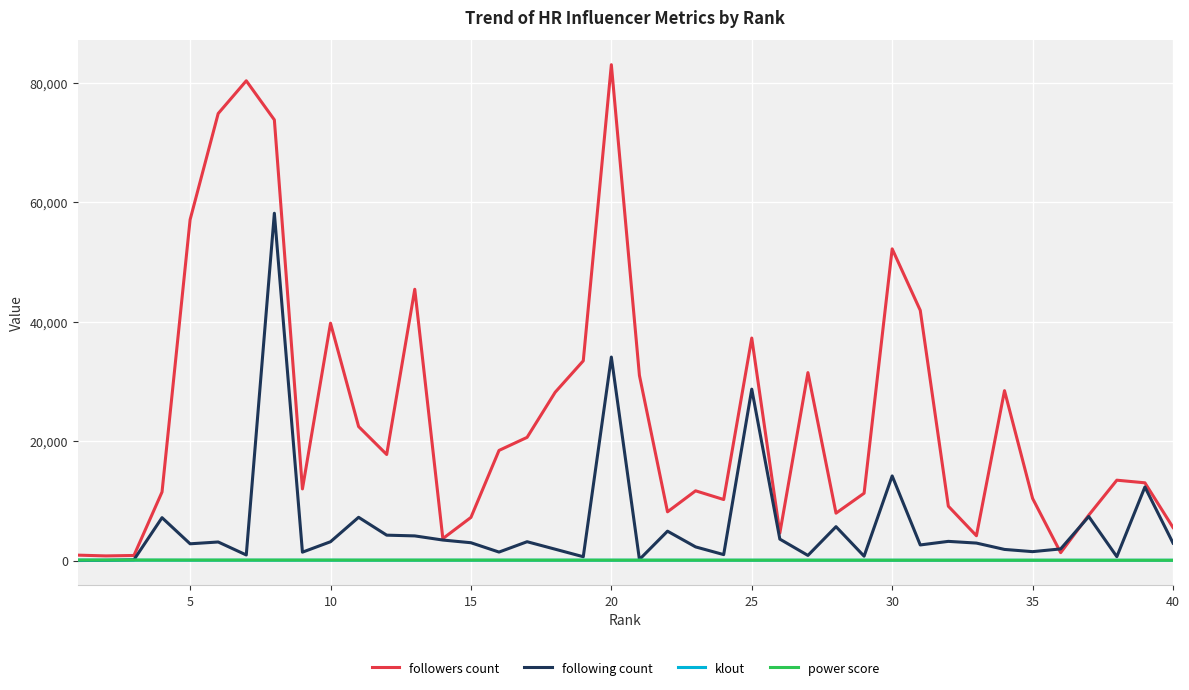

What is the highest value of the following count series?

58124